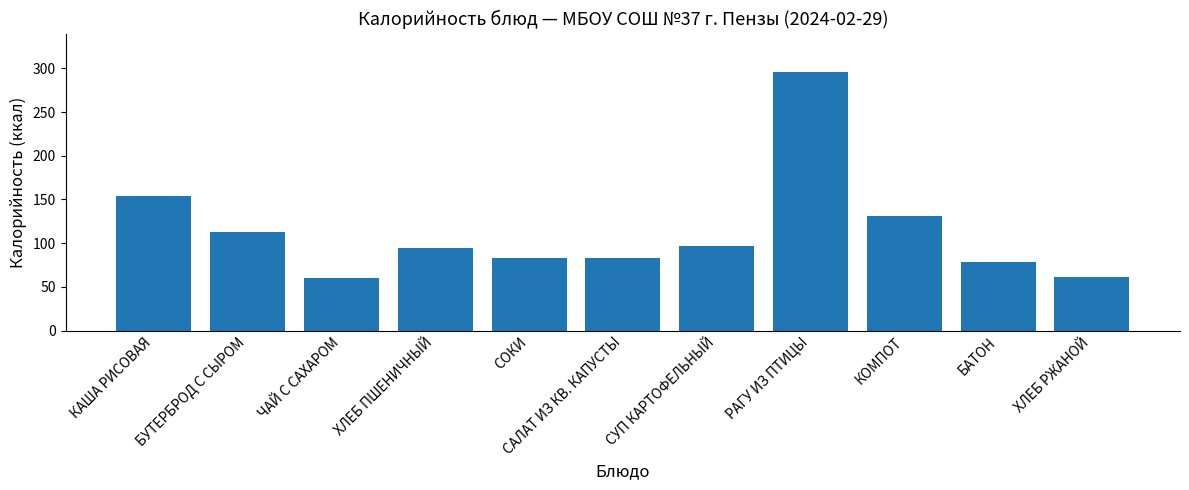

What is the value of the 7th bar from the left?

96.8